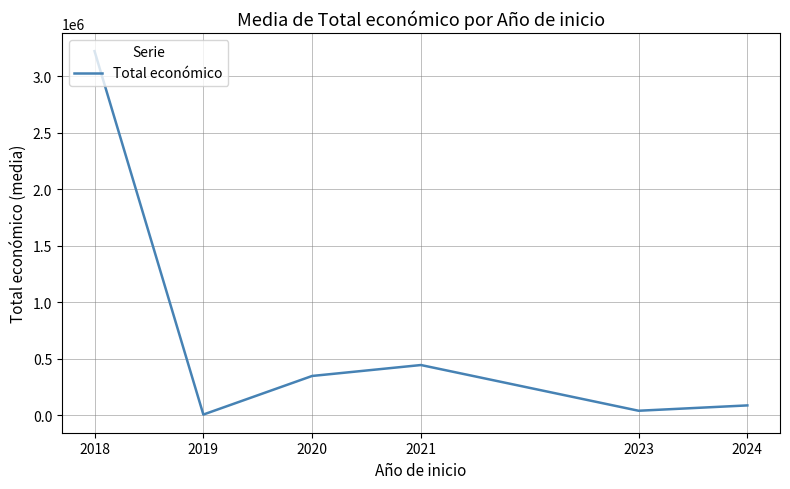

Count the number of categories in the chart.

6